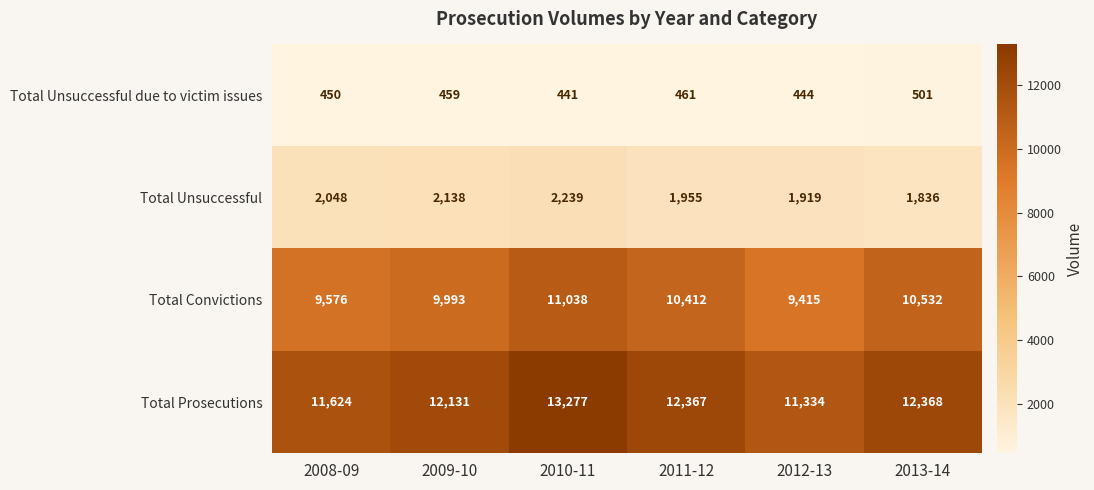

The value of Total Convictions at 2008-09 is 9576. True or false?

True